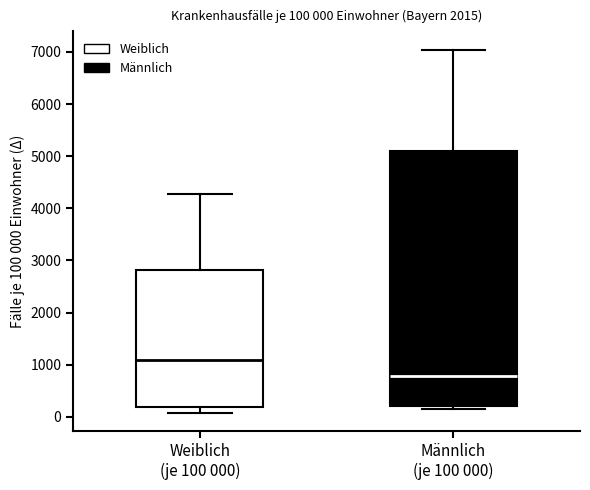

Which box's median line is the highest?

Weiblich (je 100 000)